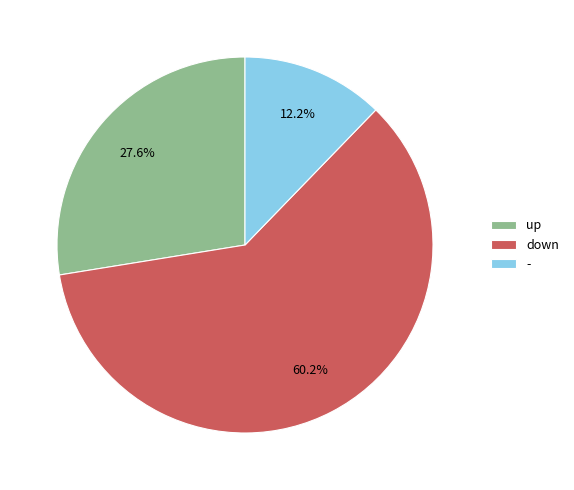

To the nearest percent, what portion does - represent?

12%